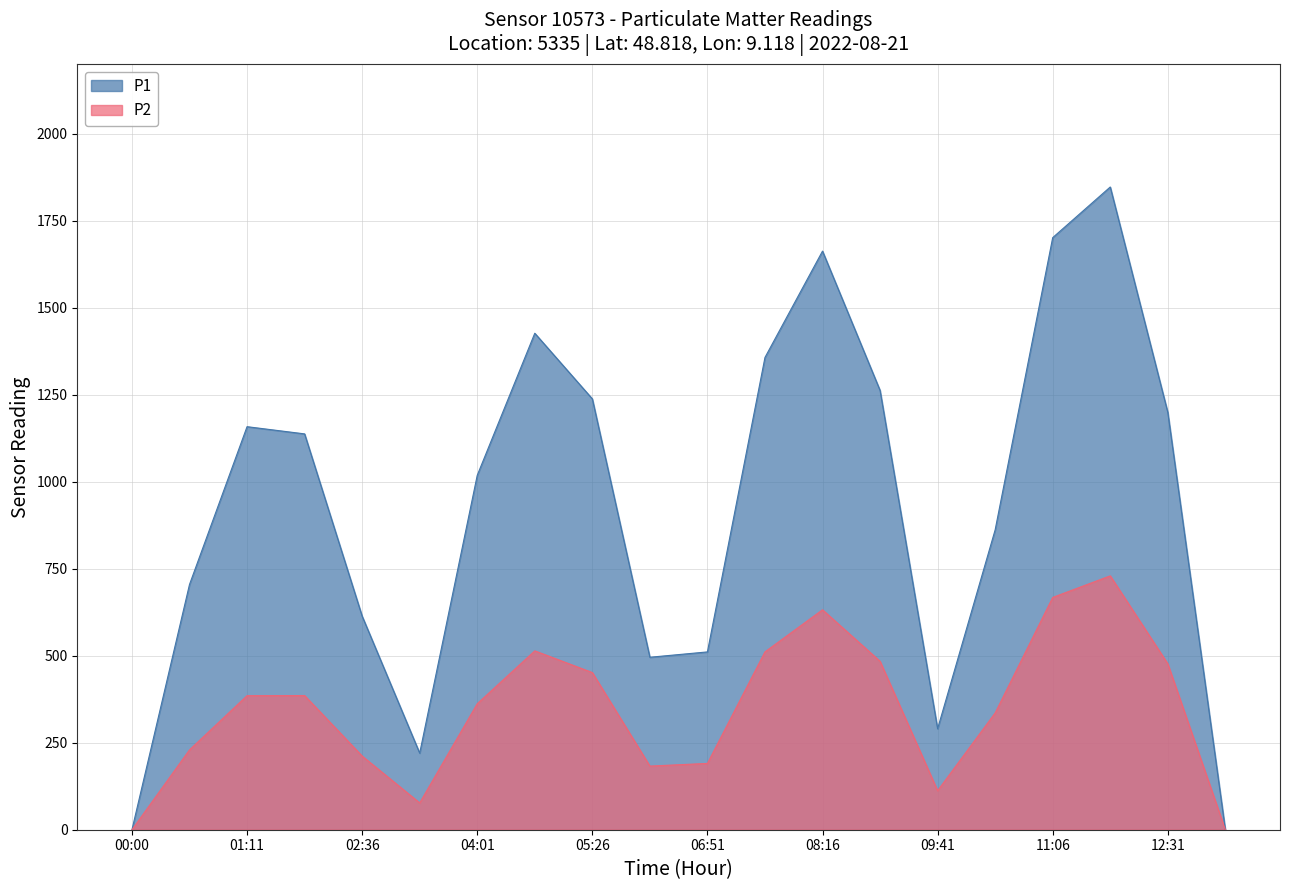

The value of P2 at 01:11 is 385.2. True or false?

True